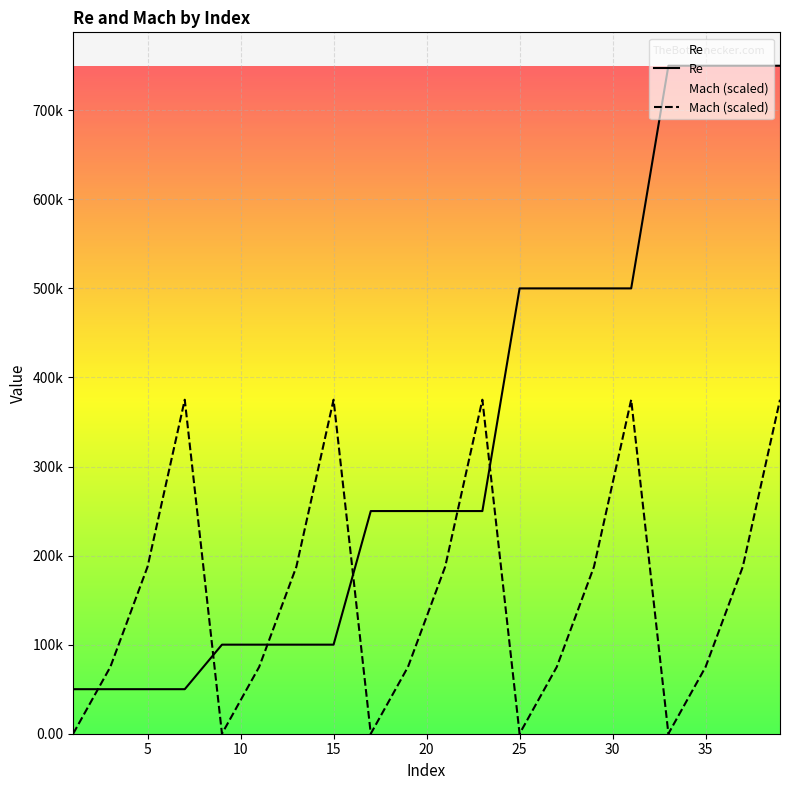

How many lines are shown in the chart?

2